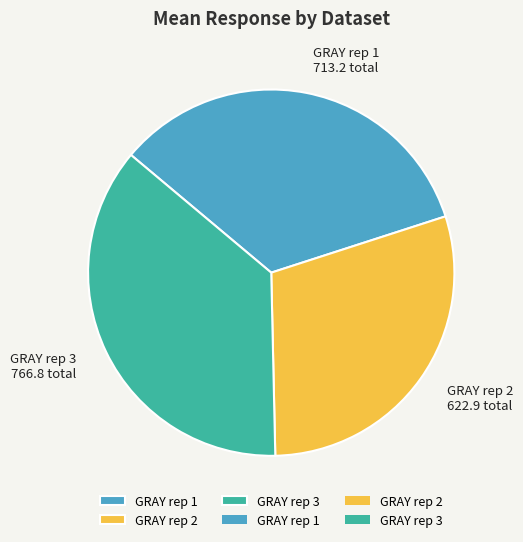

Which category has the smallest portion of the pie?

GRAY rep 2